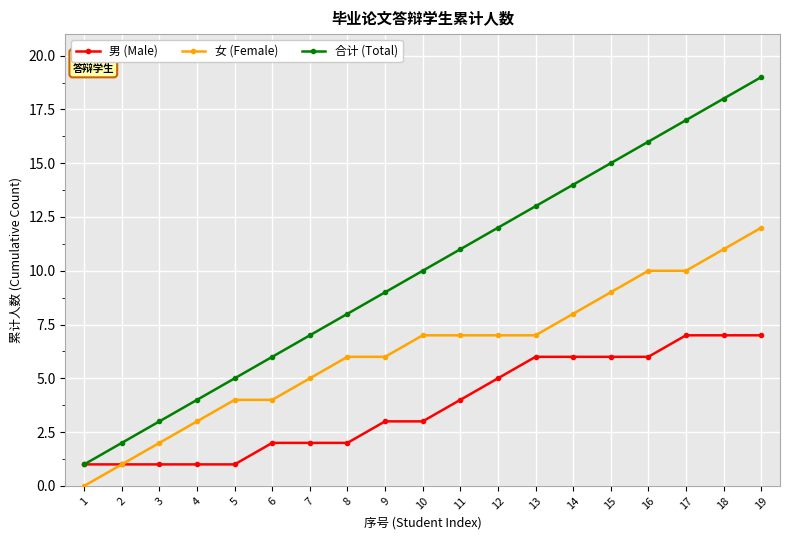

Which series changed the most between 2 and 10?

合计 (Total)